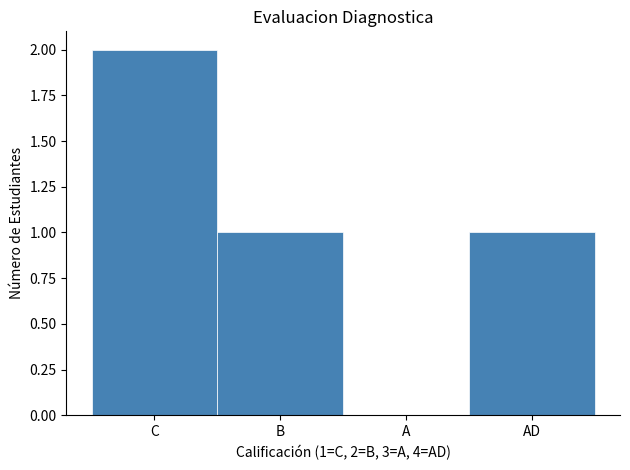

Reading right to left, extract all data points from this chart.

AD=1	A=0	B=1	C=2